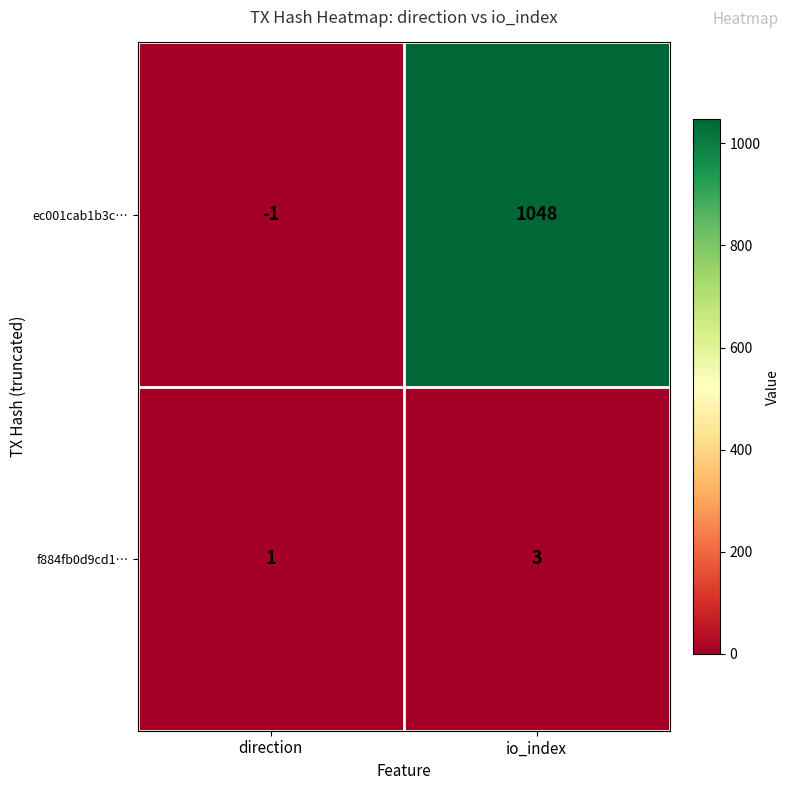

What is the total value across all series at io_index?

1051